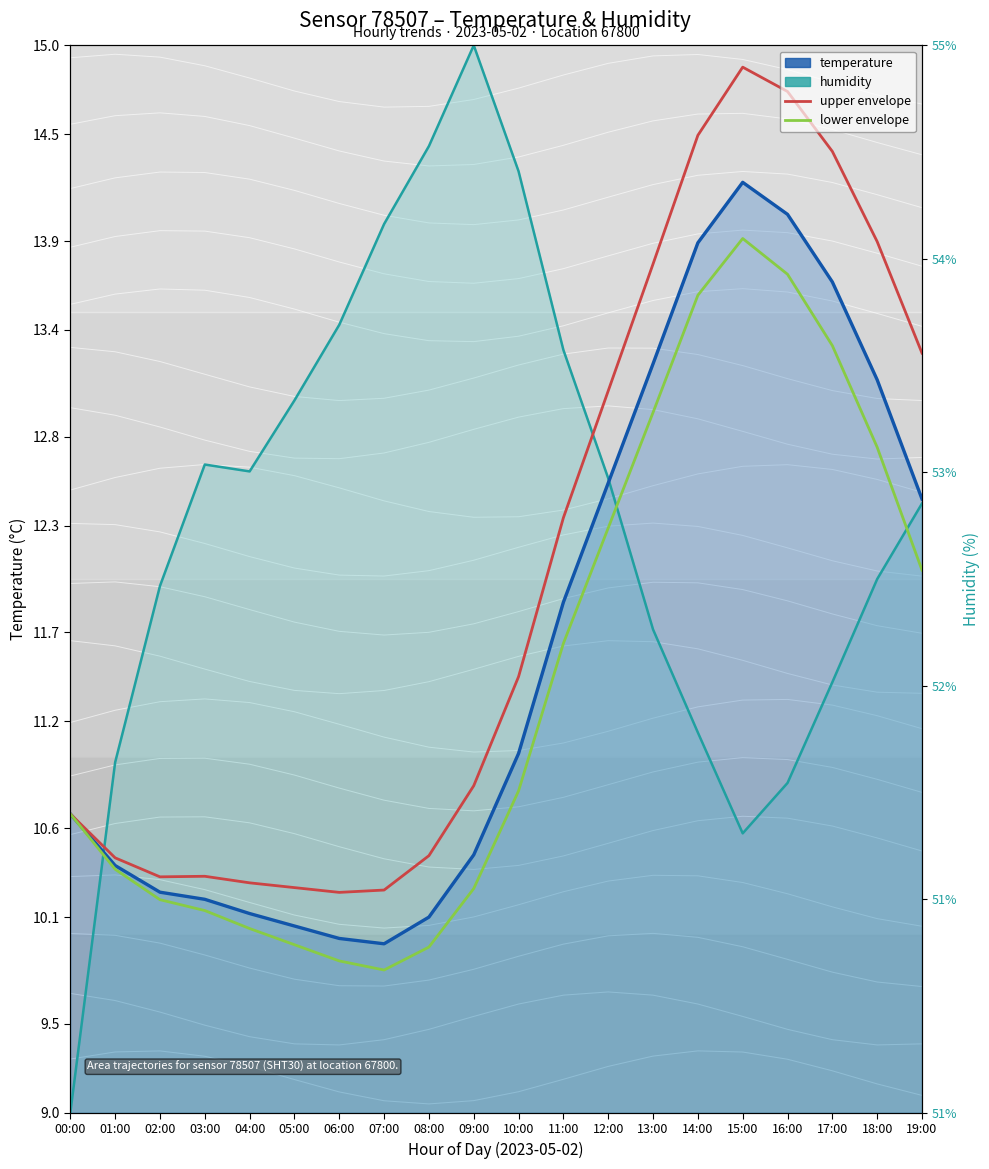

How many data points does each series have?

20